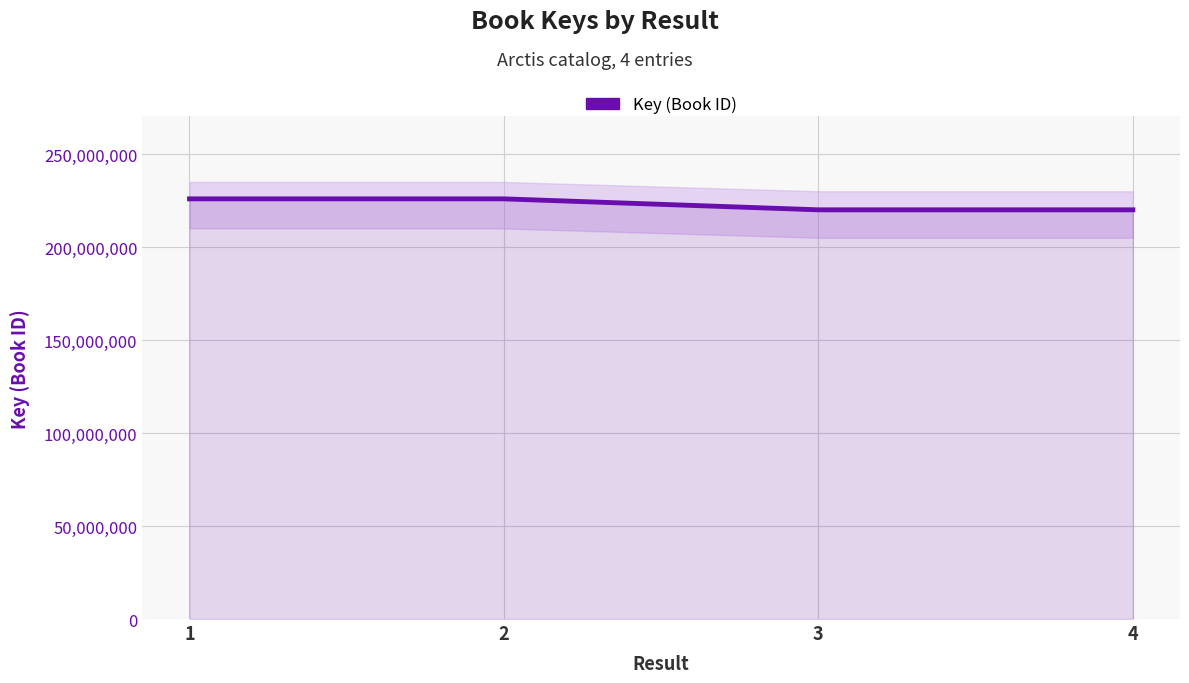

Reading right to left, extract all data points from this chart.

4=220020428	3=220018843	2=225909275	1=225909731